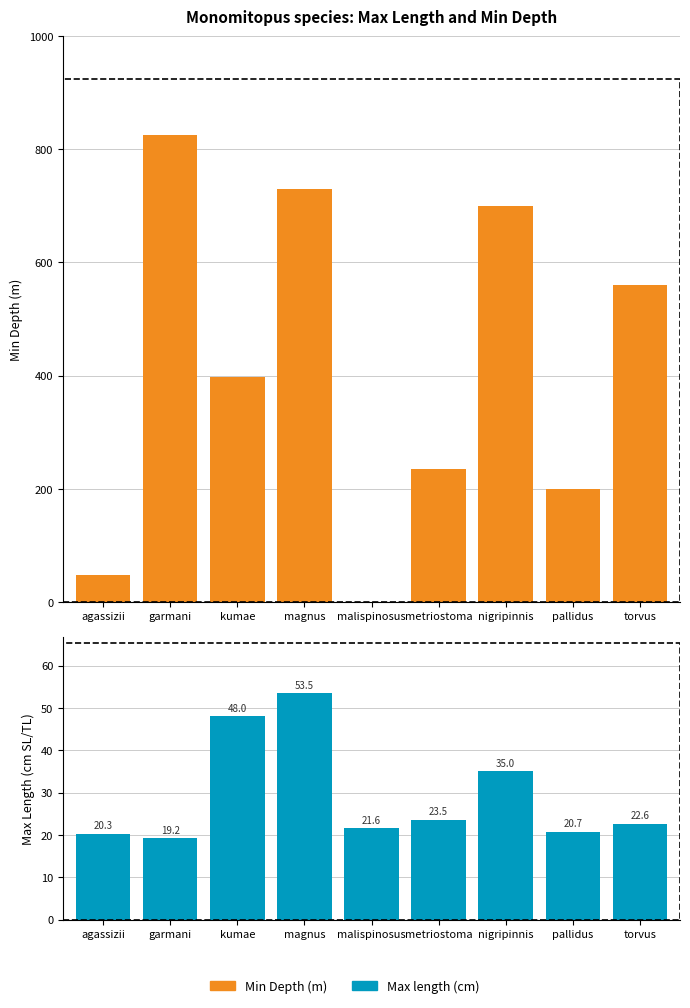

What is the difference between the maximum and minimum values in the Max length series?

34.3